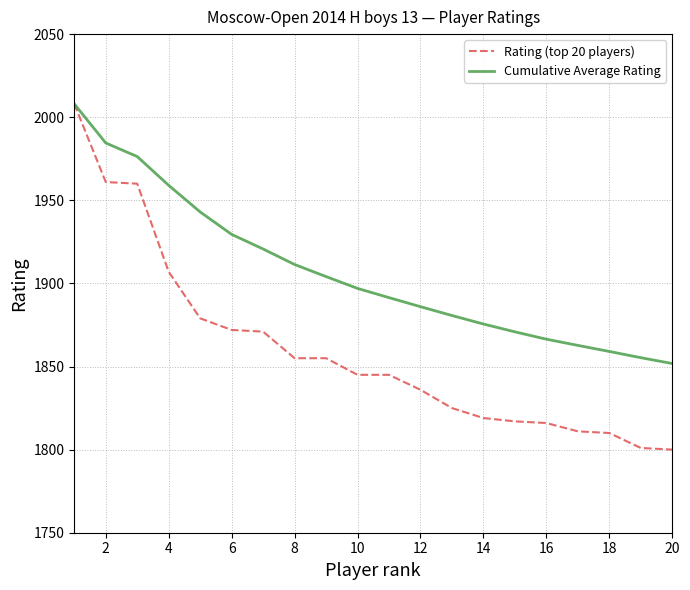

What is the highest value of the Rating (top 20 players) series?

2008.0